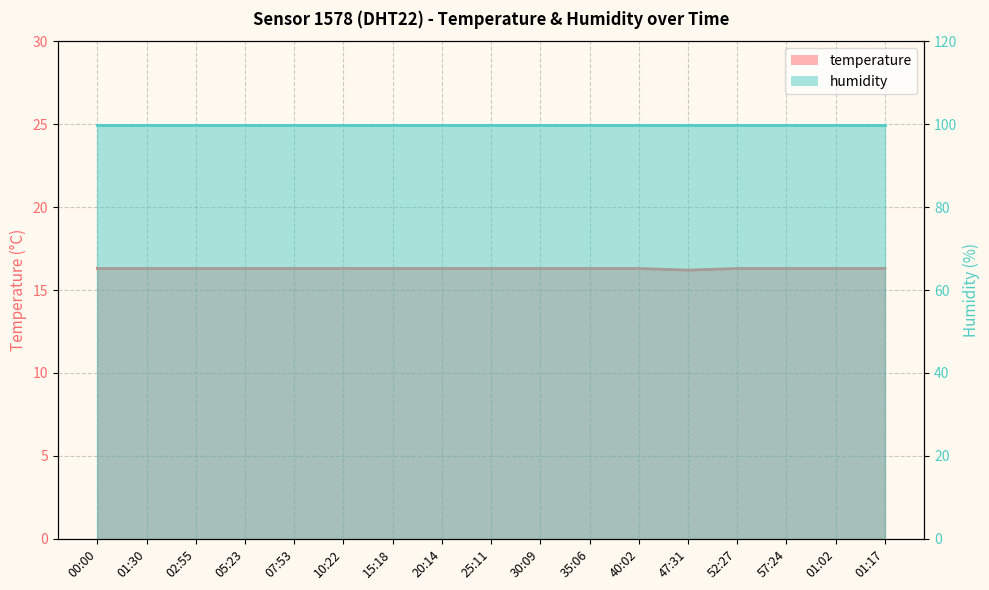

How many categories are shown in the chart?

17